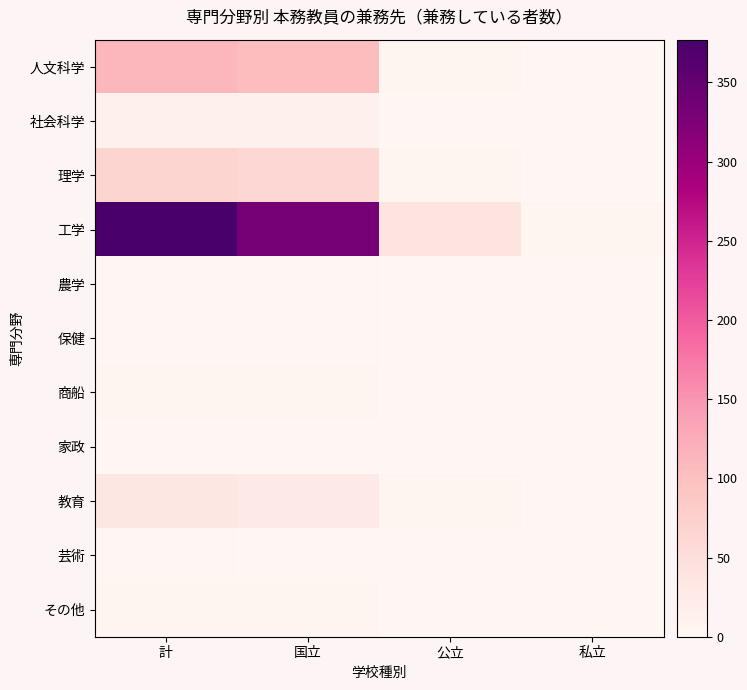

At 国立, list the series in order from largest to smallest.

工学, 人文科学, 理学, 教育, 社会科学, その他, 商船, 農学, 保健, 芸術, 家政